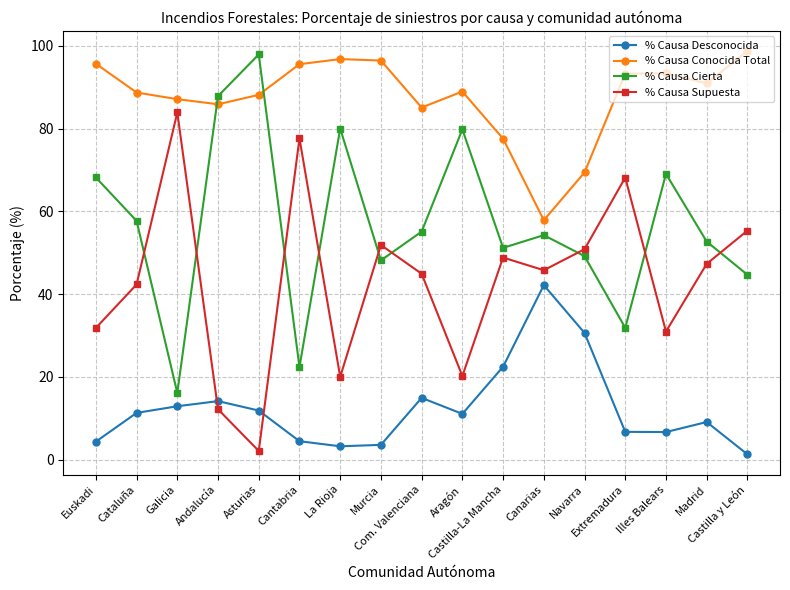

True or false: % Causa Desconocida and % Causa Cierta intersect in this chart.

False